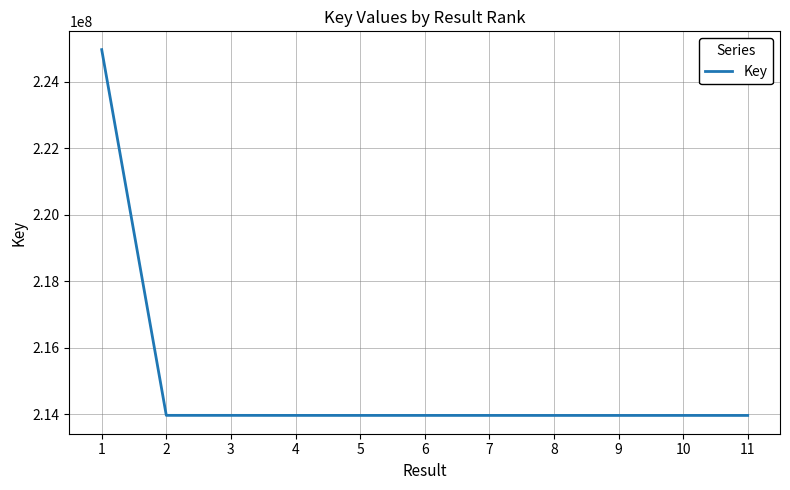

Where does the data first go above 213961071?

1